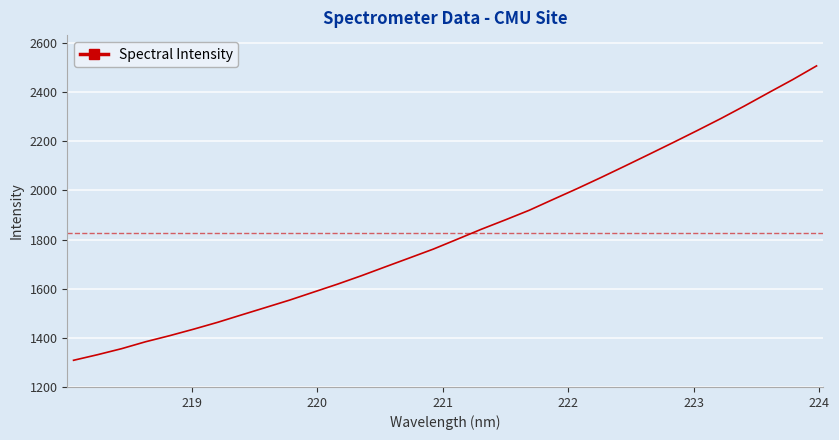

What is the difference between the maximum and minimum values?

1198.6